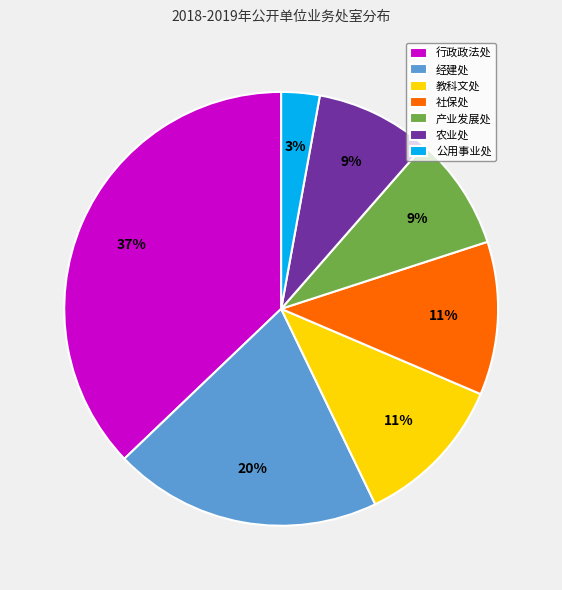

To the nearest percent, what is the difference between the largest and smallest slice percentages?

34%